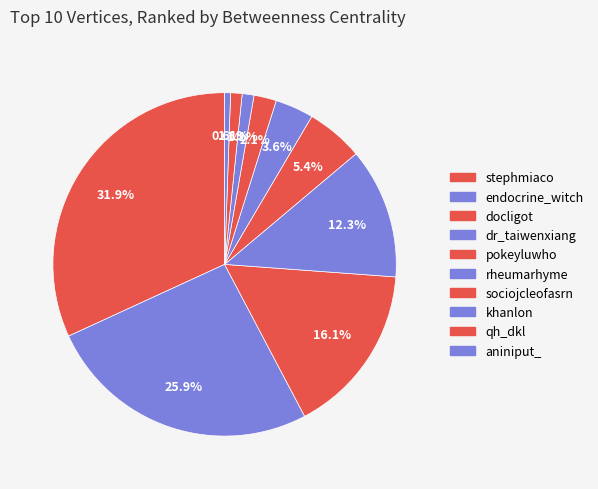

How many slices are in this pie chart?

10